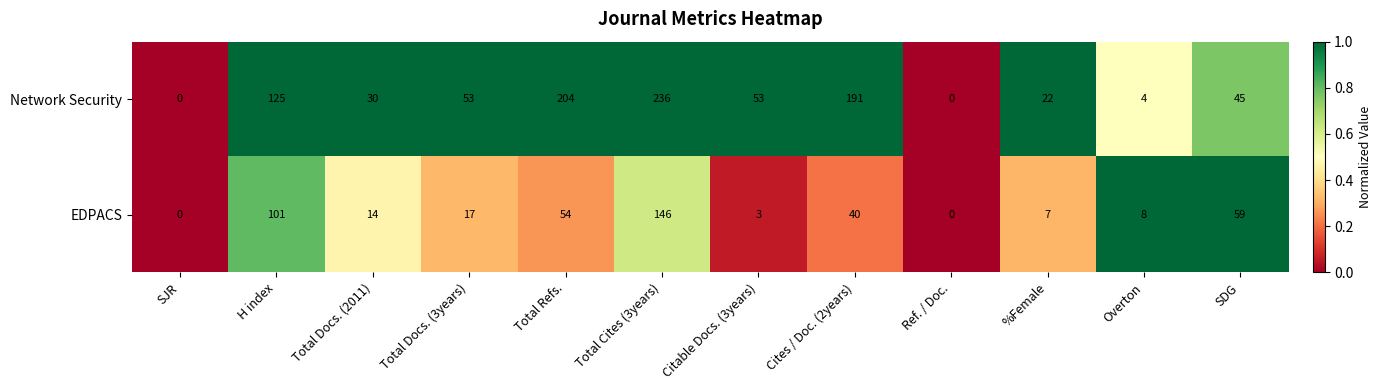

Rank the series by their maximum value, from lowest to highest.

EDPACS, Network Security